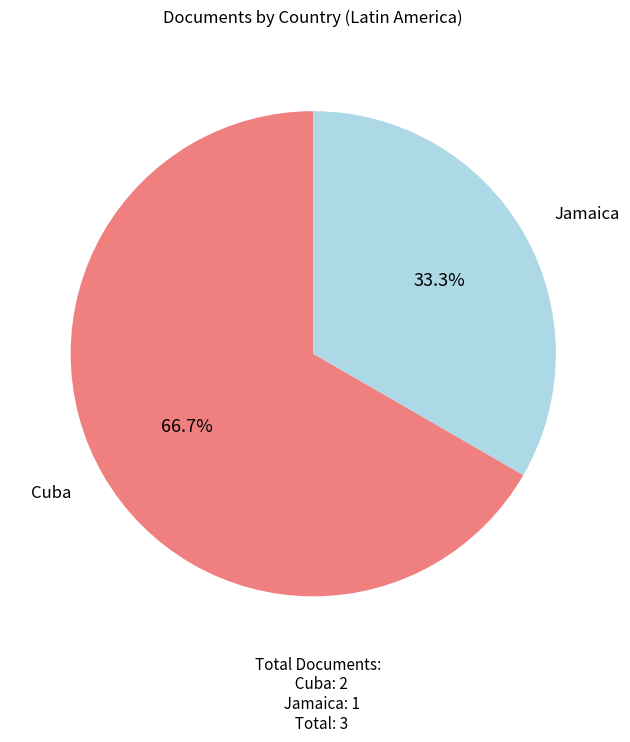

What is the smallest slice in the pie chart?

Jamaica